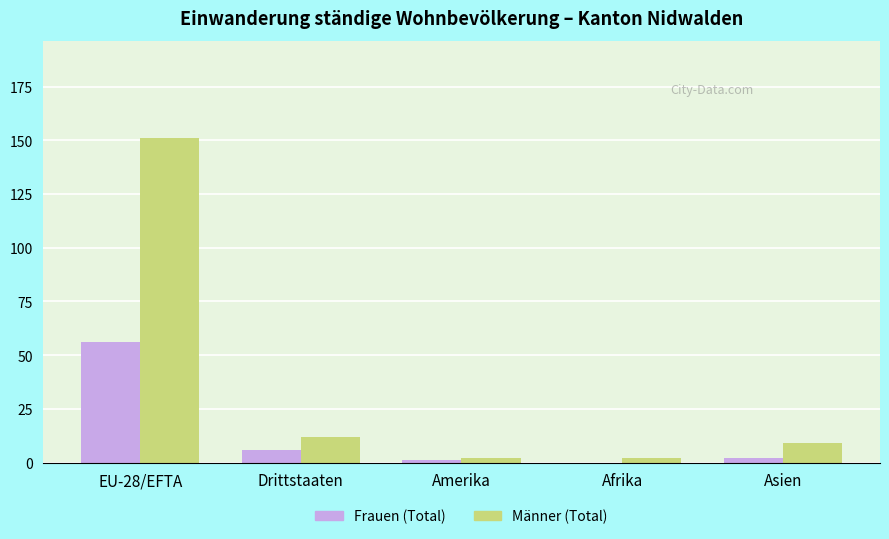

Between Drittstaaten and Asien, which series saw the biggest shift?

Frauen (Total)